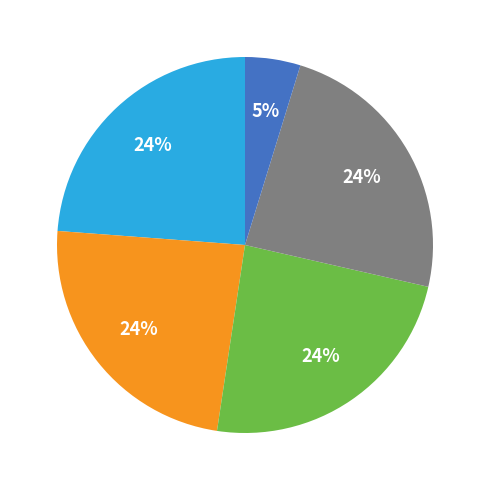

Does any single category account for the majority?

No